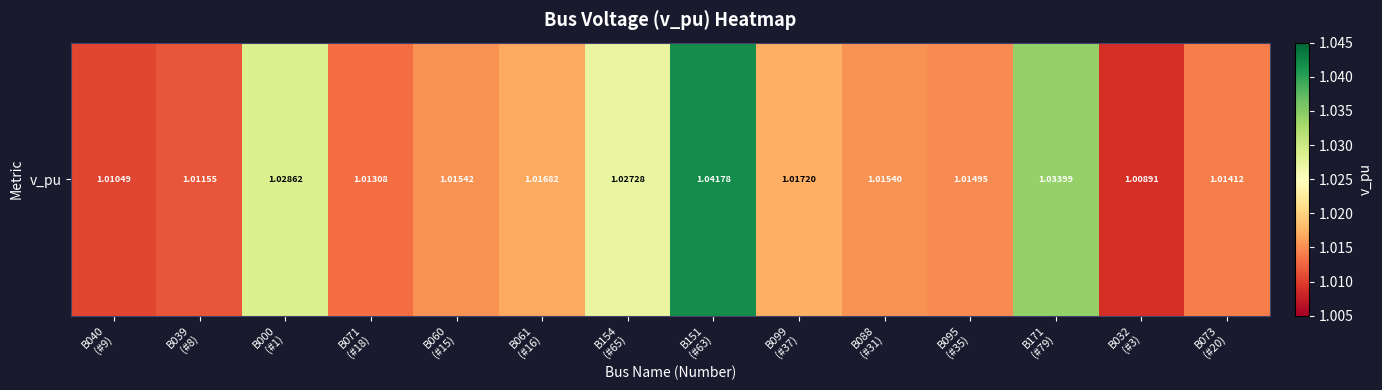

The chart shows a value of 1.0 at B171
(#79). True or false?

True